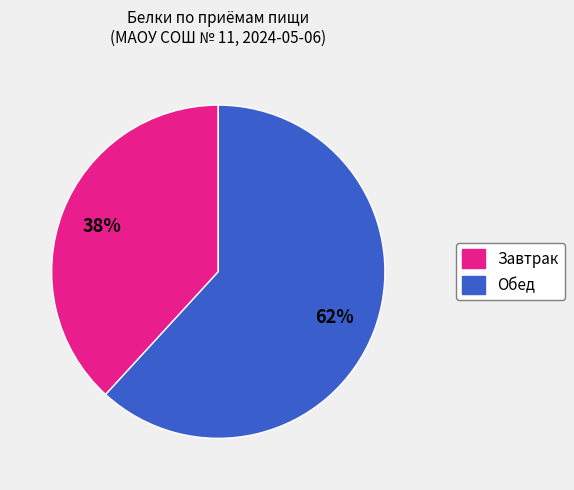

To the nearest percent, what is the difference between the Обед and Завтрак slice percentages?

24%